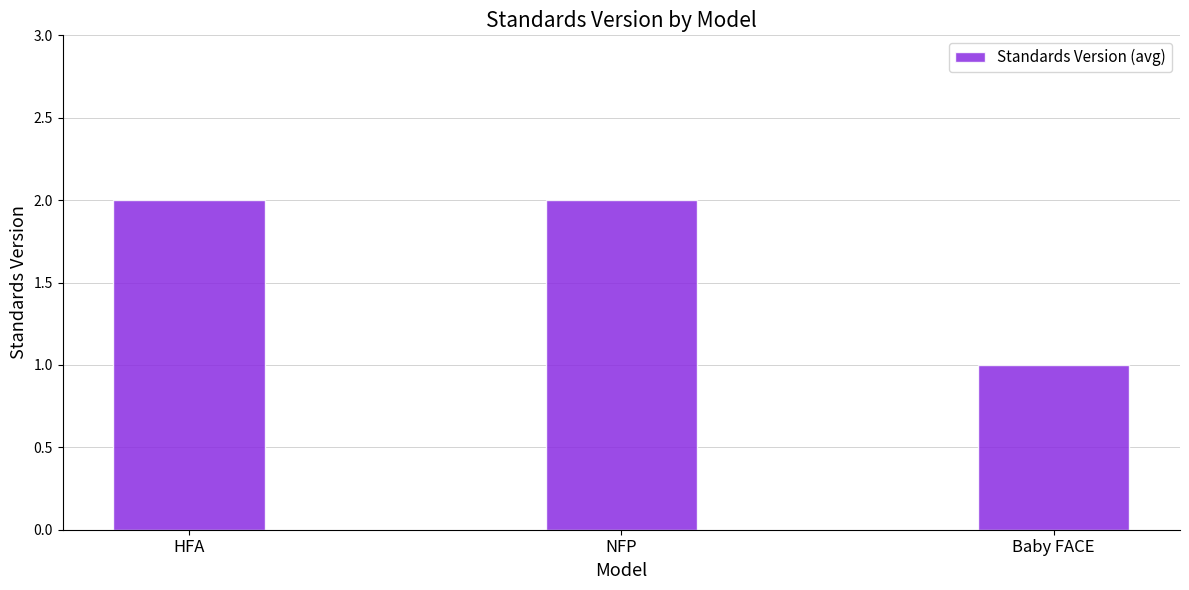

Reading left to right, what are all the values shown in this chart?

2	2	1